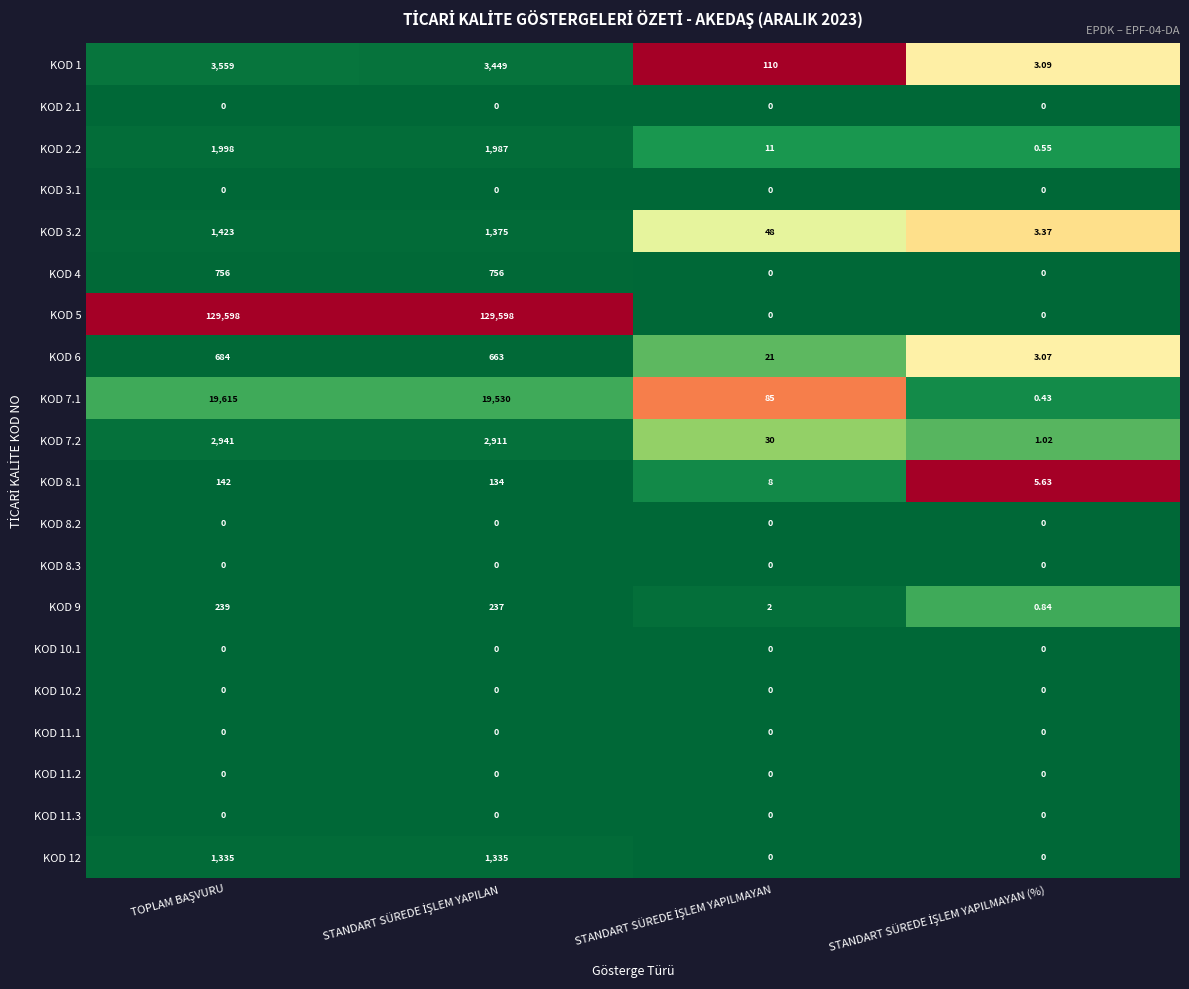

How many values in KOD 12 are above zero?

2